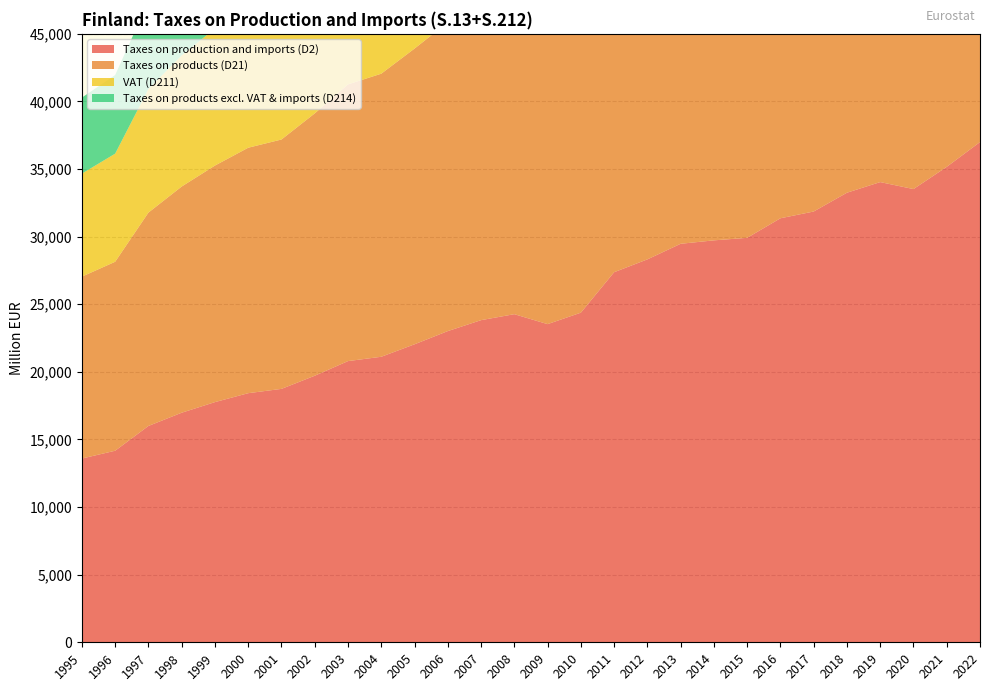

Reading right to left, what are all the values shown in this chart?

Taxes on production and imports (D2): 2022=36997	2021=35164	2020=33520	2019=34036	2018=33251	2017=31861	2016=31360	2015=29913	2014=29727	2013=29473	2012=28320	2011=27371	2010=24378	2009=23531	2008=24267	2007=23825	2006=23016	2005=22040	2004=21117	2003=20797	2002=19714	2001=18742	2000=18424	1999=17764	1998=16979	1997=16000	1996=14168	1995=13591
Taxes on products (D21): 2022=35885	2021=34375	2020=32783	2019=33286	2018=32855	2017=31465	2016=30970	2015=29625	2014=29259	2013=29104	2012=28111	2011=27123	2010=24176	2009=23334	2008=24071	2007=23635	2006=22837	2005=21871	2004=20936	2003=20465	2002=19404	2001=18444	2000=18154	1999=17495	1998=16729	1997=15780	1996=13976	1995=13453
VAT (D211): 2022=25061	2021=23551	2020=22005	2019=21974	2018=21364	2017=20404	2016=19694	2015=18974	2014=18948	2013=18888	2012=17987	2011=17315	2010=15533	2009=15176	2008=15658	2007=15207	2006=14537	2005=13748	2004=13010	2003=12487	2002=11731	2001=11118	2000=10869	1999=10137	1998=9700	1997=9143	1996=7996	1995=7621
Taxes on products excl. VAT & imports (D214): 2022=10527	2021=10619	2020=10604	2019=11125	2018=11317	2017=10887	2016=11113	2015=10485	2014=10141	2013=10049	2012=9940	2011=9618	2010=8492	2009=8006	2008=8208	2007=8229	2006=8125	2005=7974	2004=7799	2003=7876	2002=7572	2001=7208	2000=7163	1999=7230	1998=6885	1997=6479	1996=5814	1995=5620